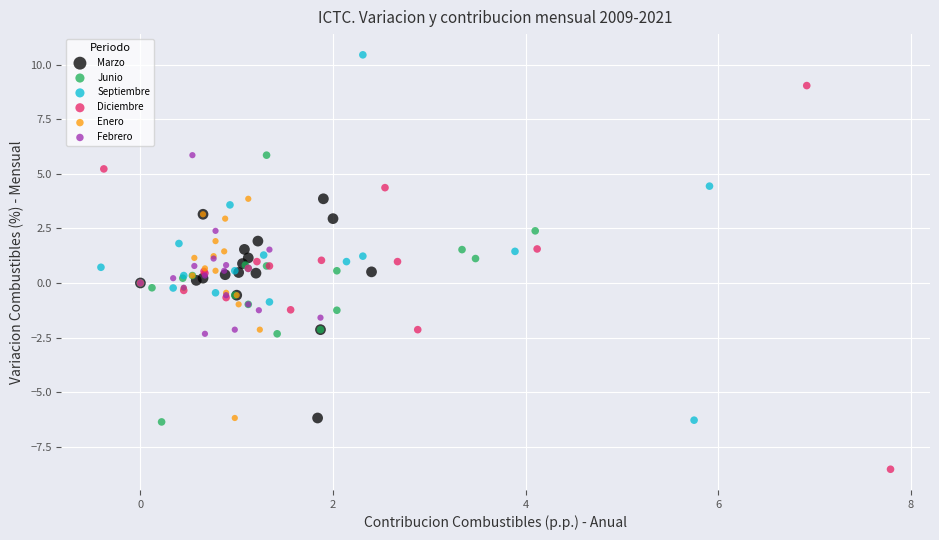

What are all the series names shown in the legend?

Marzo, Junio, Septiembre, Diciembre, Enero, Febrero